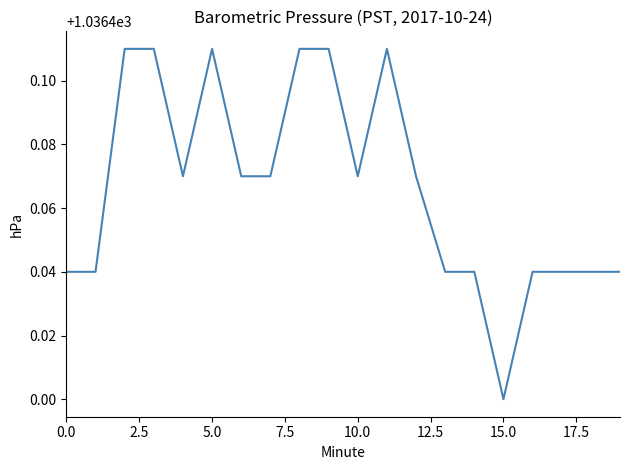

Does the chart have visible grid lines?

No